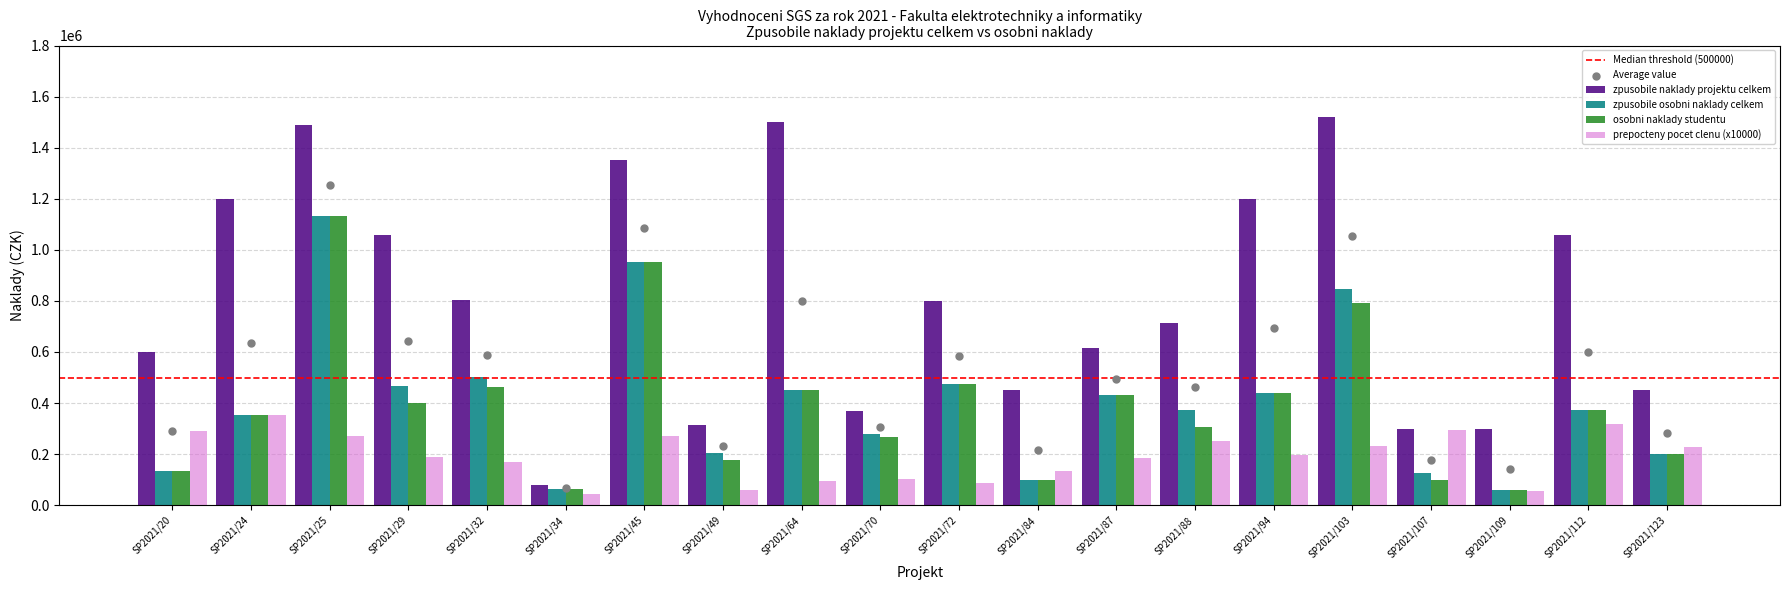

Which series reaches the maximum Y coordinate?

zpusobile naklady projektu celkem